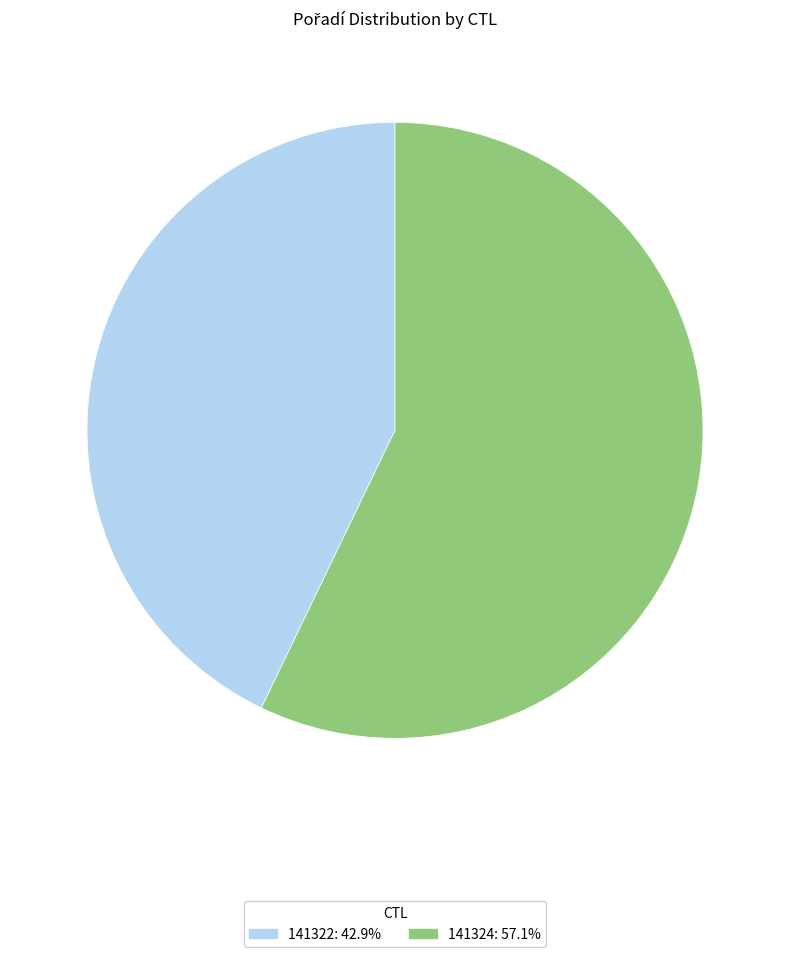

Does 141324: 57.1% account for over 50% of the chart?

Yes